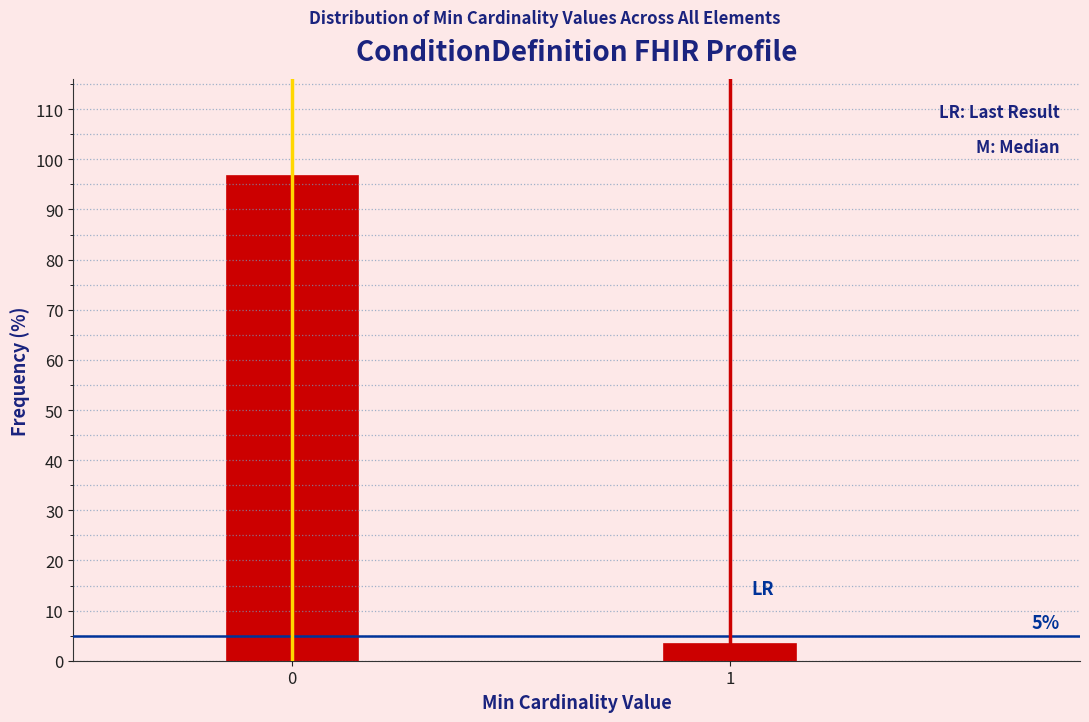

Reading left to right, what are all the values shown in this chart?

0=96.6	1=3.4